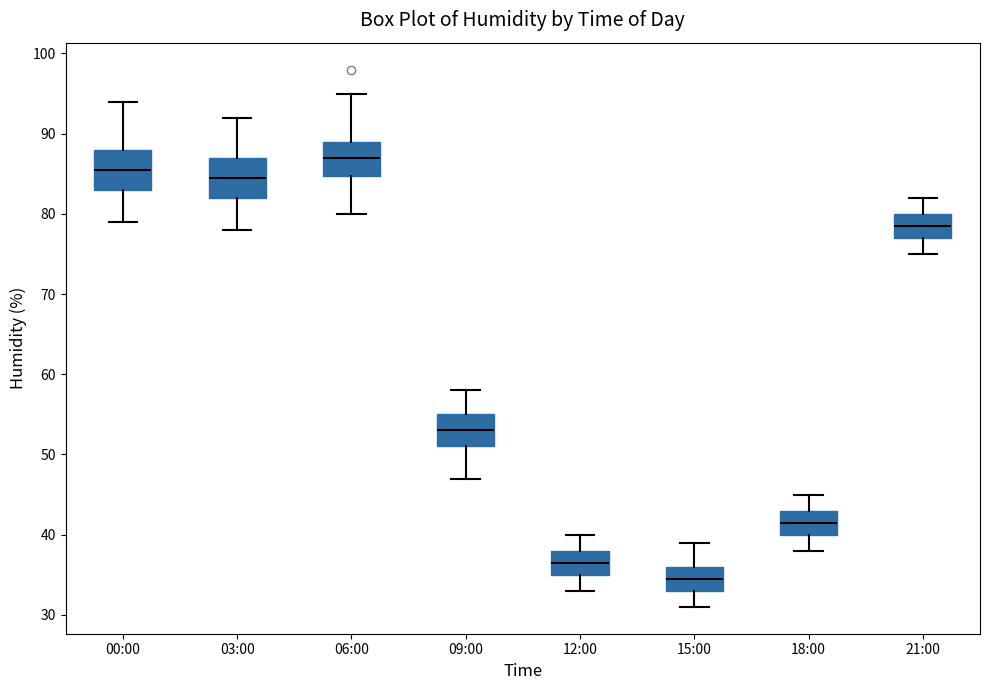

Where does the lower whisker of the box for 03:00 end on the y-axis? The values are not printed on the chart, so give them approximately, as read against the axis.

78